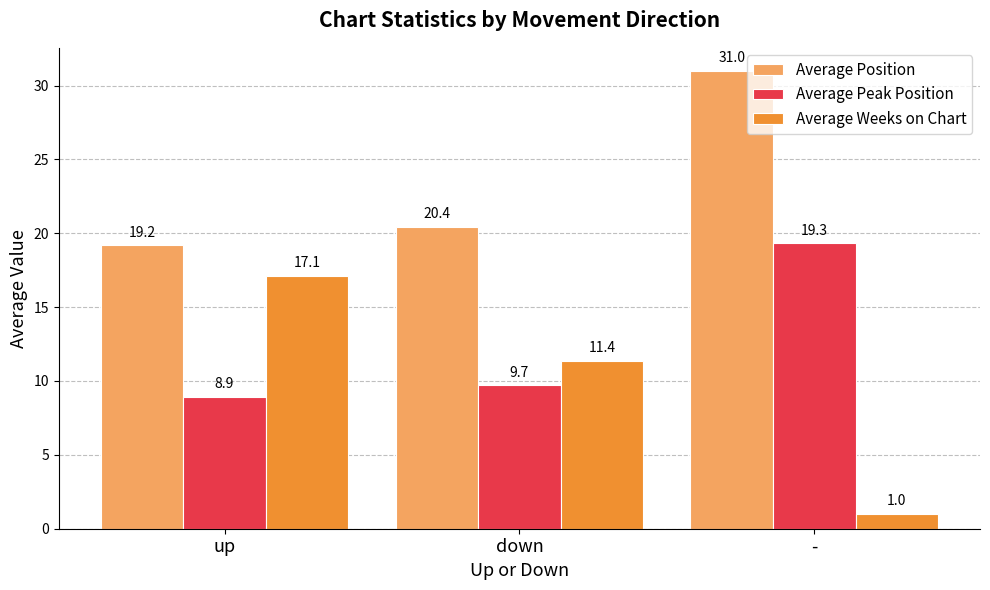

Is it true that Average Position equals 19.2 at up?

True